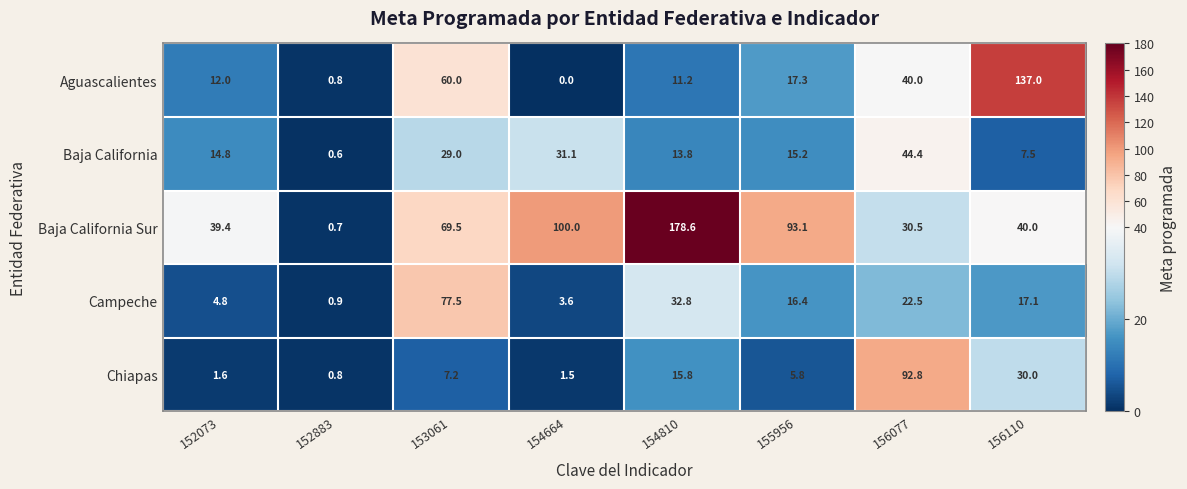

Between 154810 and 156077, which series saw the biggest shift?

Baja California Sur